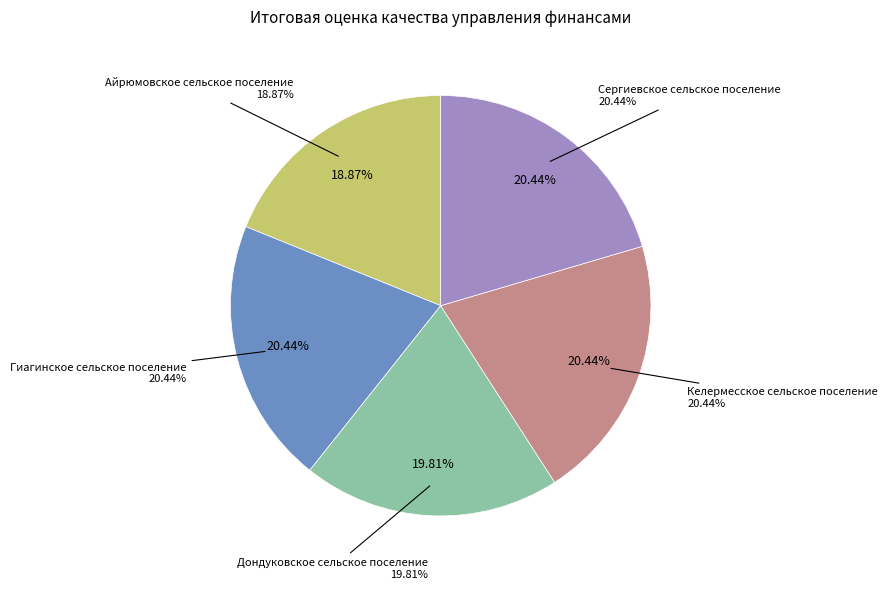

Count the number of slices in the pie.

5